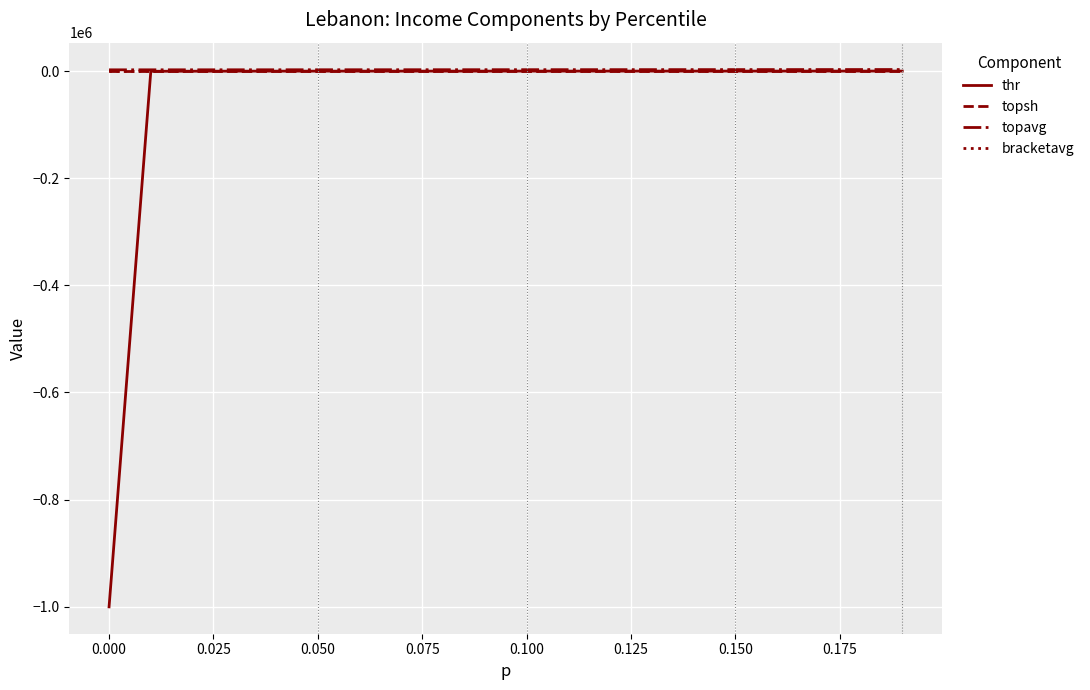

Which series has the widest spread of values?

thr